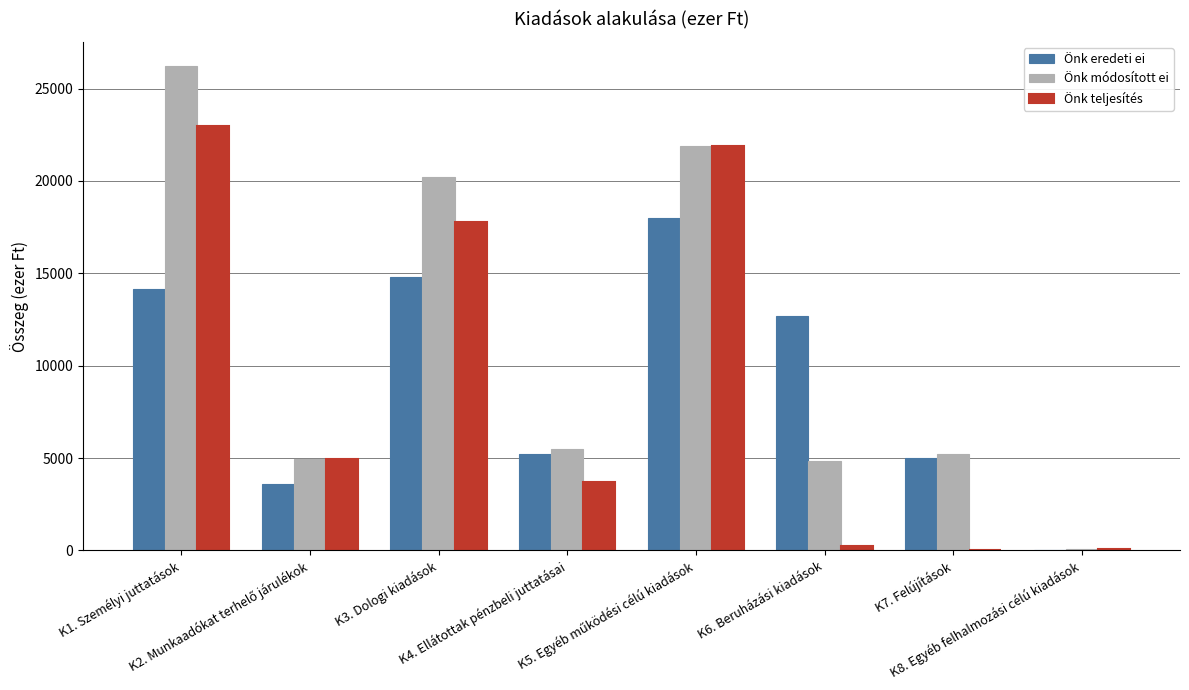

What is the maximum value shown in the chart?

26222